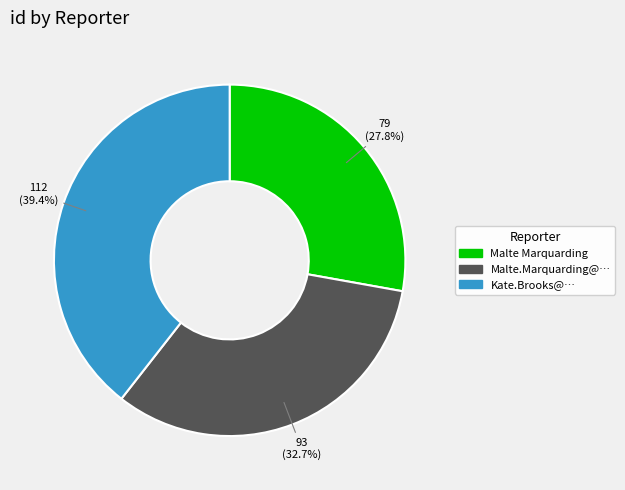

To the nearest percent, what percentage of the pie is Malte Marquarding?

28%